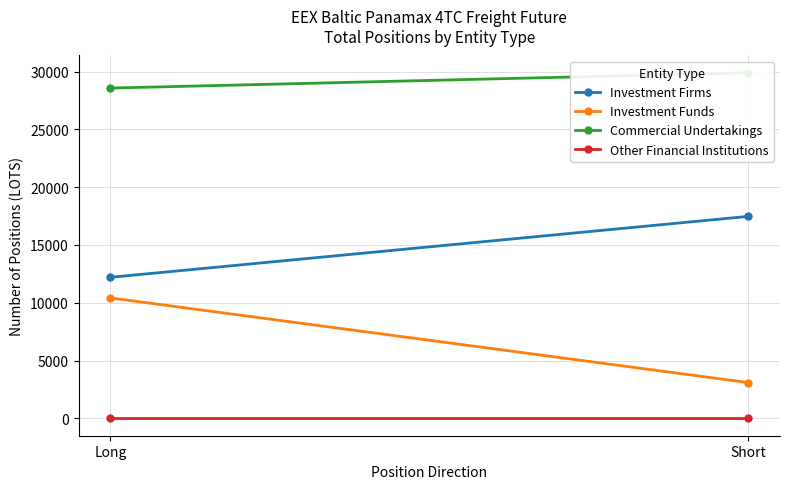

Count the number of data series in this chart.

4